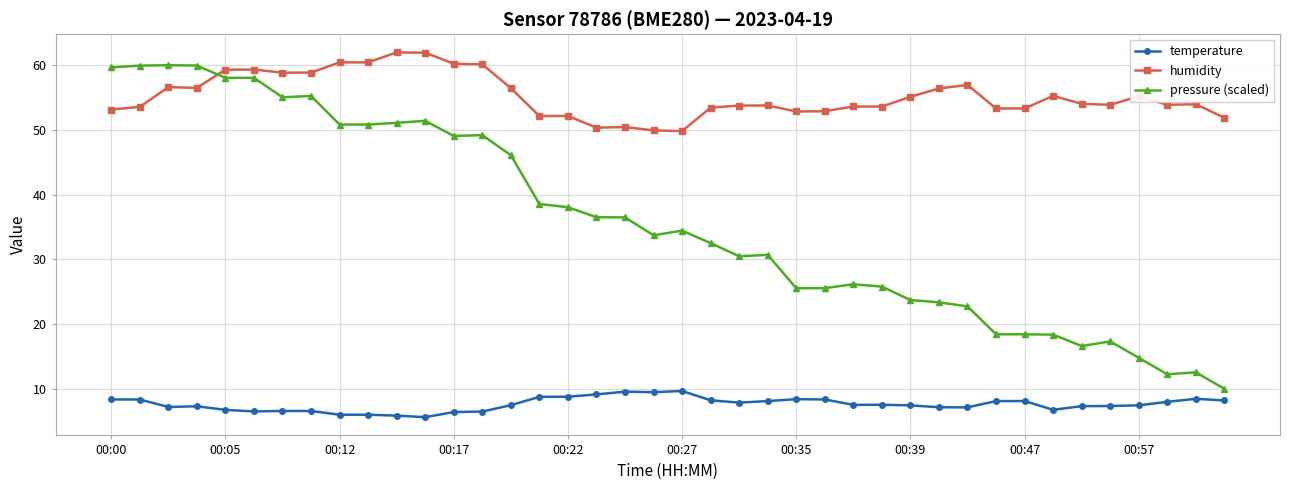

Which series has the largest range (max minus min)?

pressure (scaled)